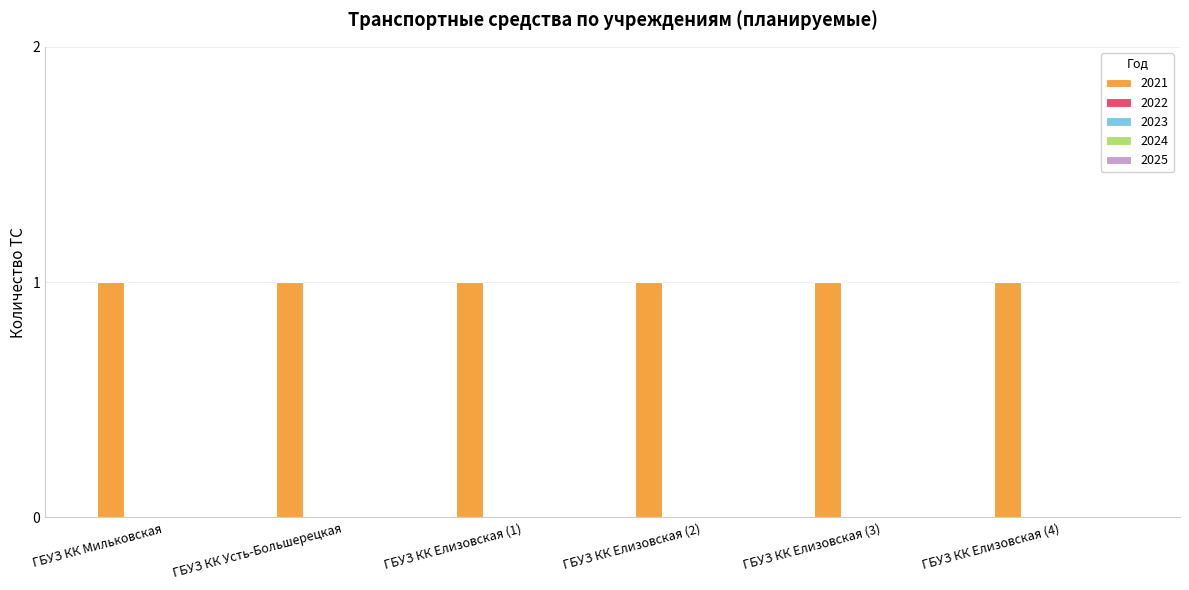

What are all the series names shown in the legend?

2021, 2022, 2023, 2024, 2025